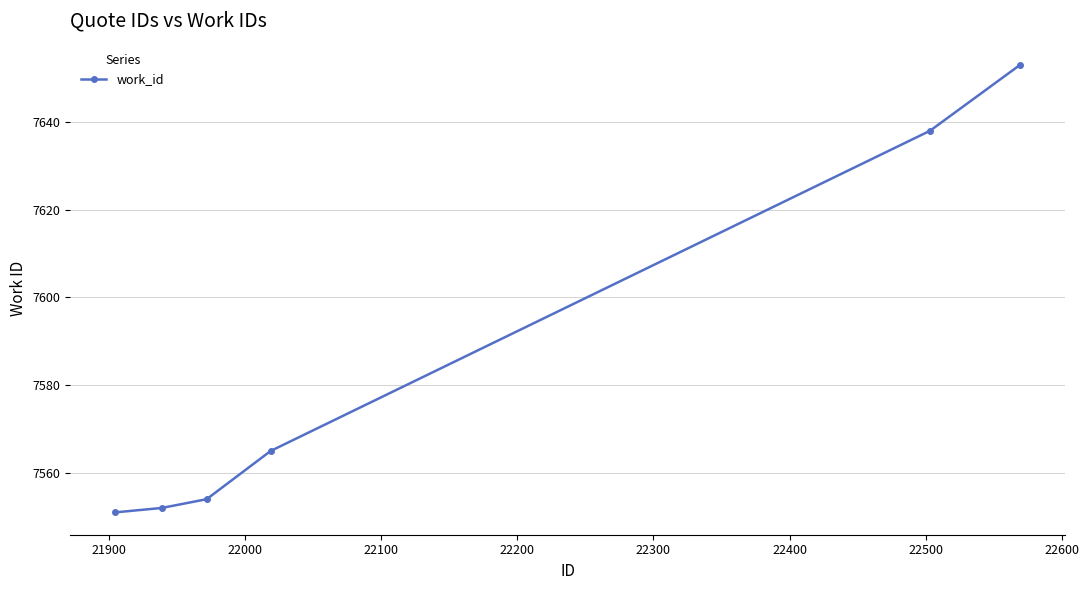

What is the sum of all values?

45513